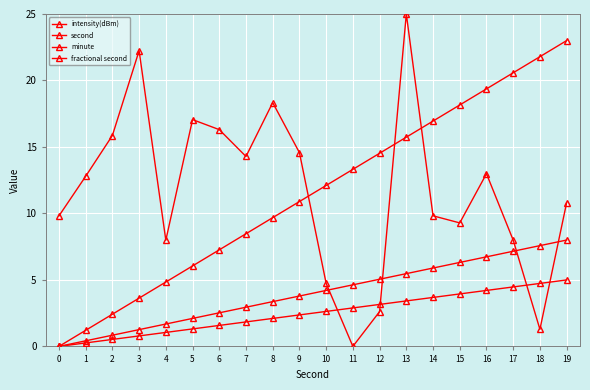

What is the difference between the second highest and minimum values in the second series?

21.8